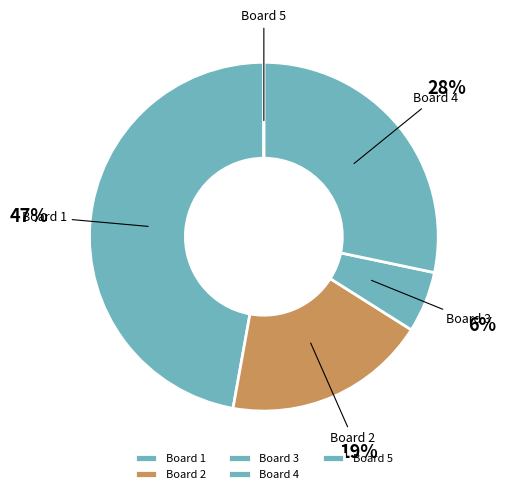

Do Board 2 and Board 4 together represent more than half of the pie?

No